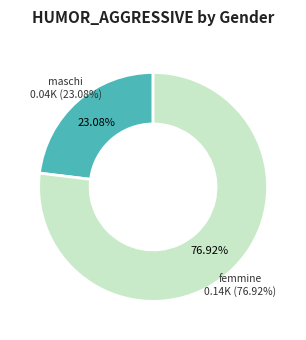

Which category has the smallest portion of the pie?

maschi